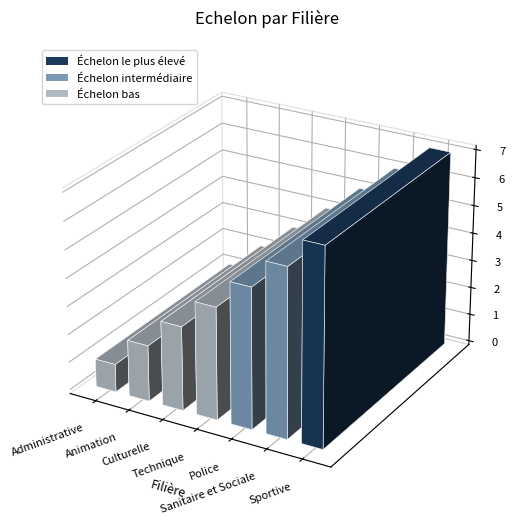

What is the change in value from Culturelle to Technique?

+1